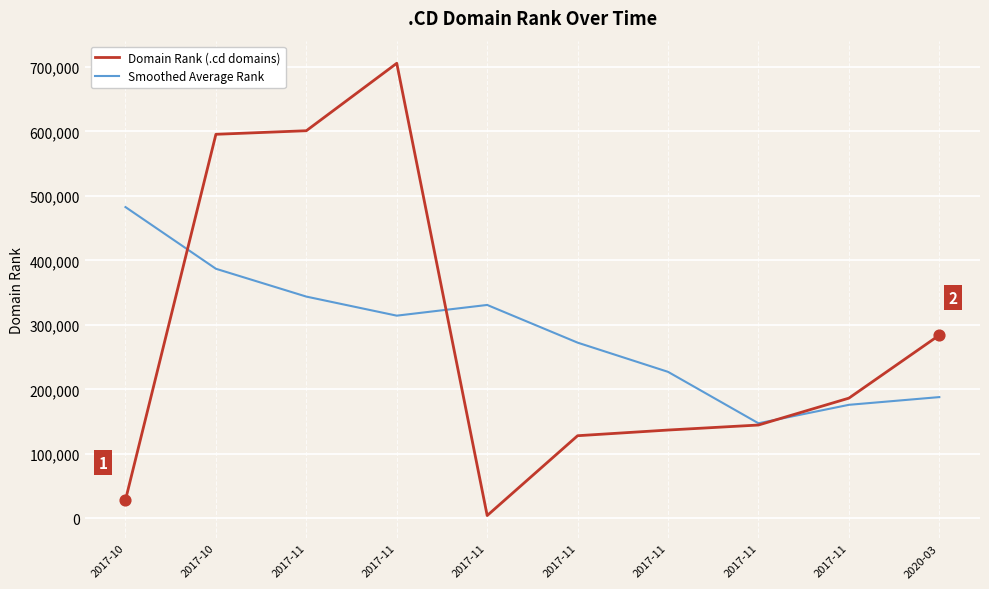

What is the total value across all series at 2017-11?

944910.2